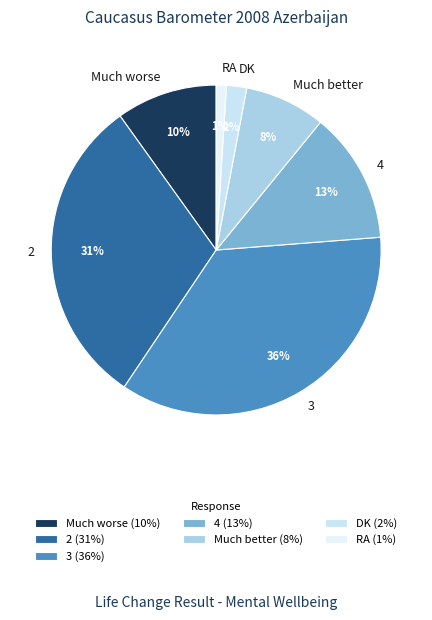

To the nearest percent, what portion does 2 represent?

31%